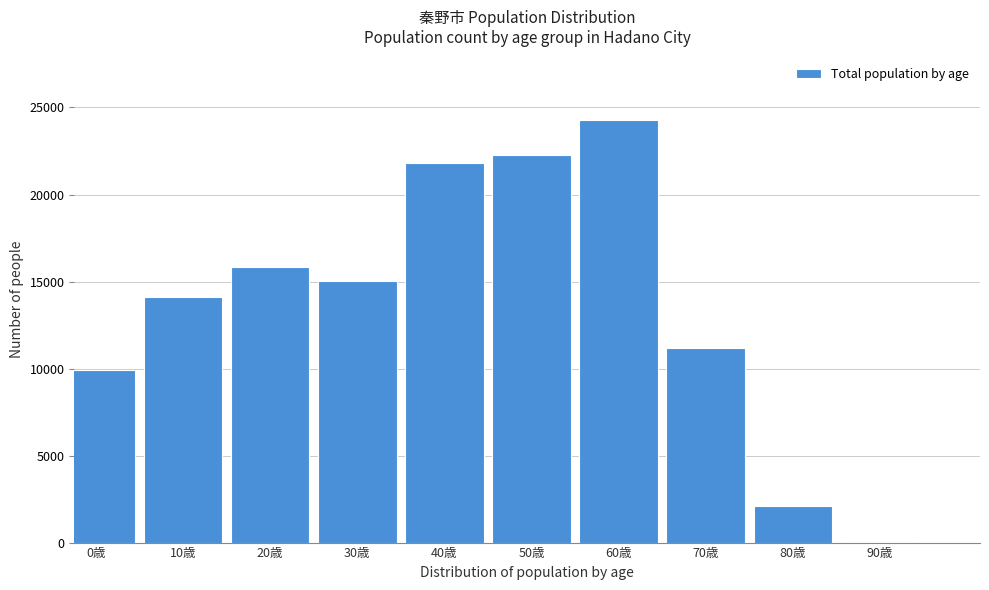

Reading left to right, transcribe all the data shown in this chart.

0歳=9921	10歳=14124	20歳=15834	30歳=15040	40歳=21800	50歳=22258	60歳=24287	70歳=11186	80歳=2093	90歳=58